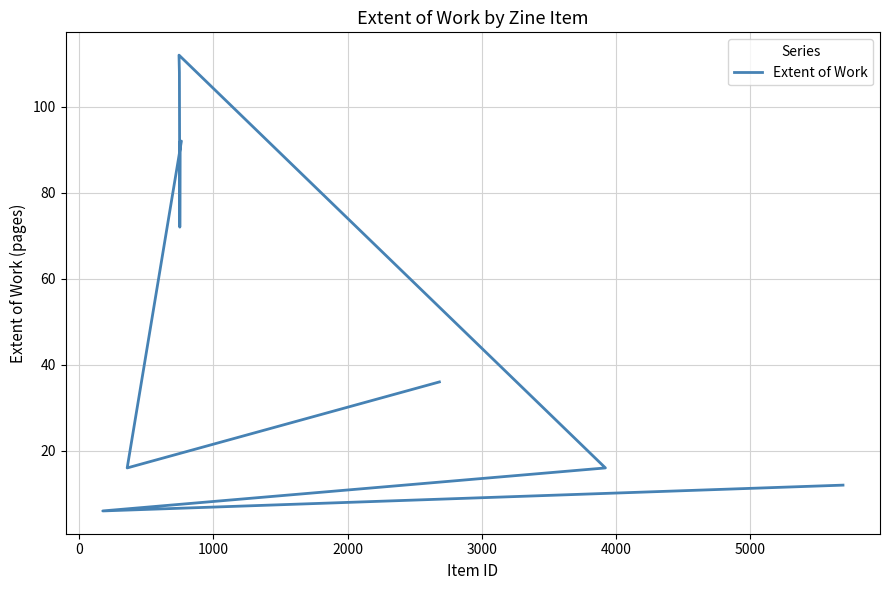

Approximately how many times larger is the value at 1000 compared to 4000?

0.9